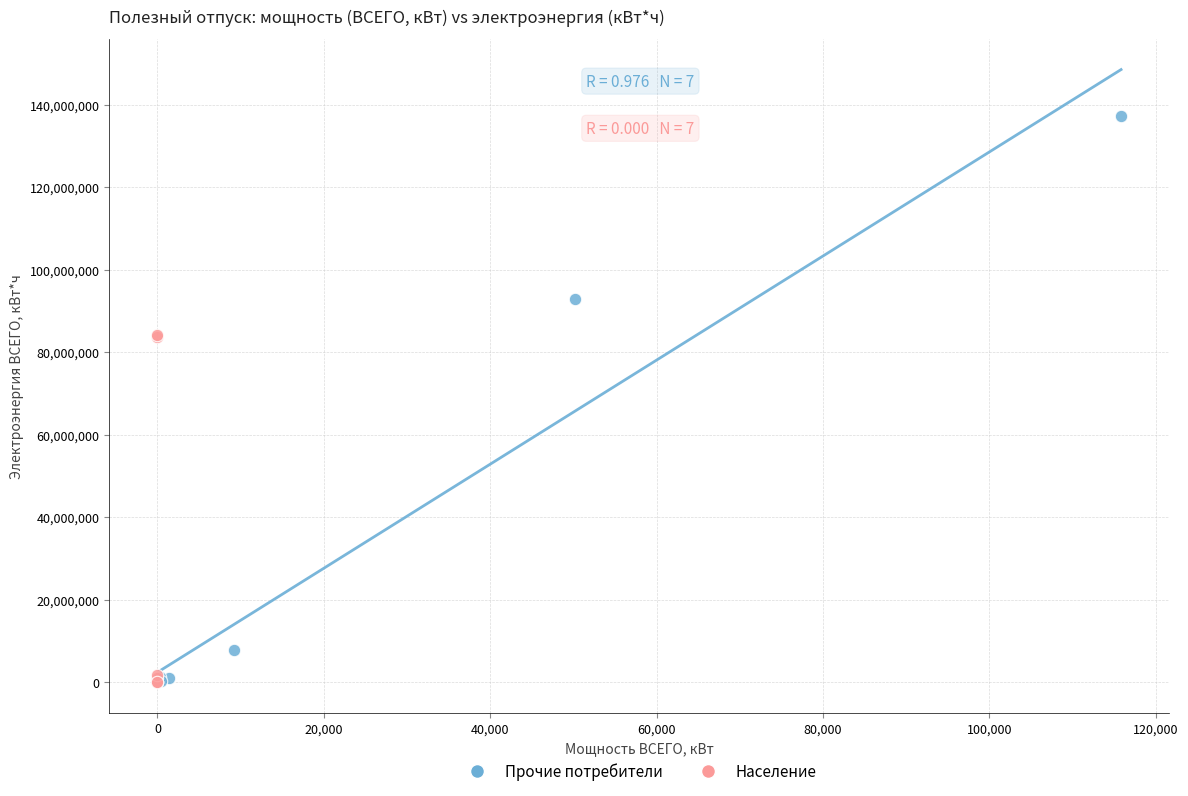

What are all the series names shown in the legend?

Прочие потребители, Население